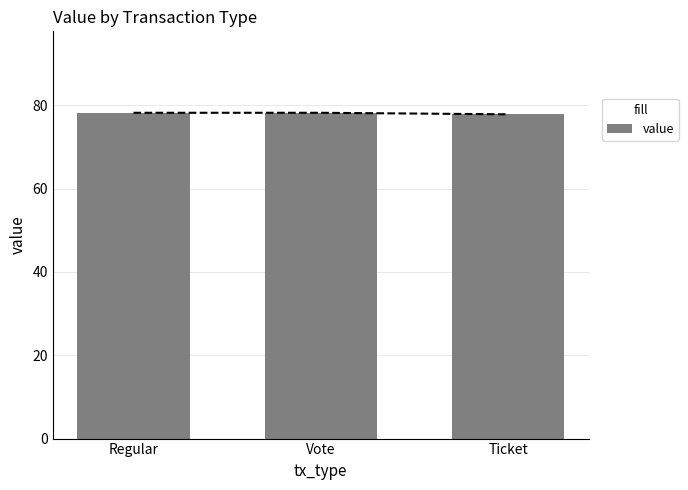

List the labels in order of value, largest first.

Regular, Vote, Ticket